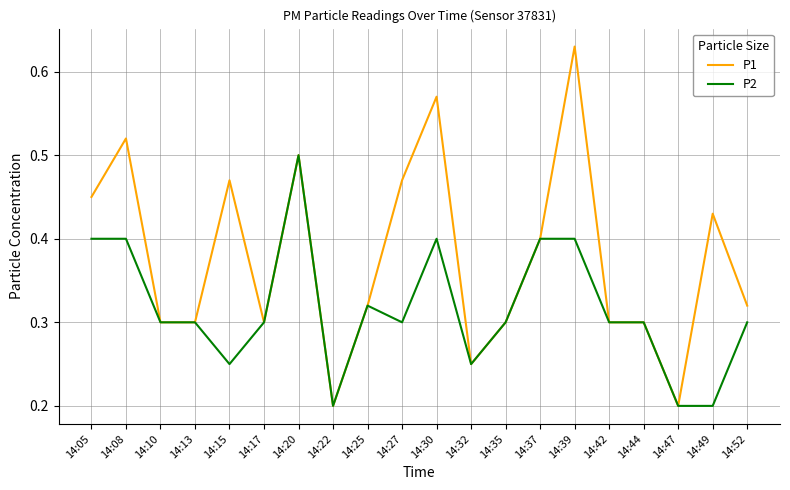

At which category does P1 reach its first local peak?

14:08